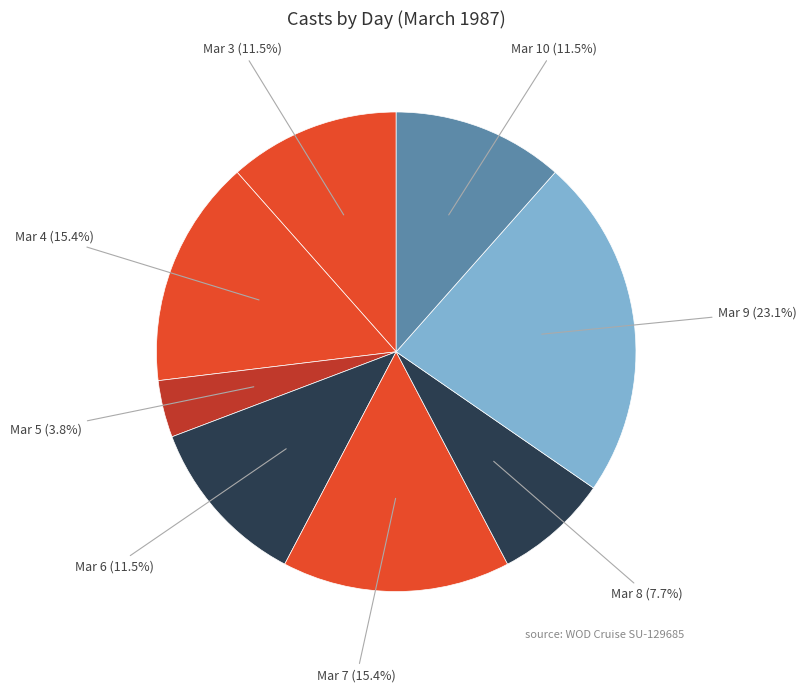

Does any single category account for the majority?

No